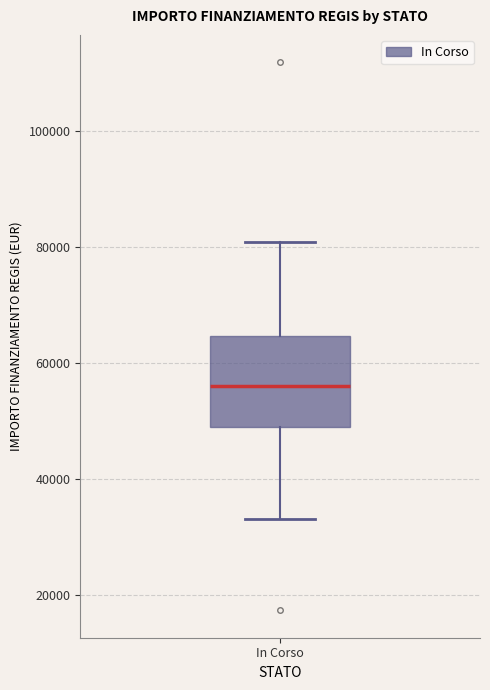

Transcribe this box plot: give where the median line is, the range the box spans, and where the two whiskers end, as read against the y-axis. The values are not printed on the chart, so give them approximately, as read against the axis.

median 56000, box 50000 to 64000, whiskers 32000 to 80000